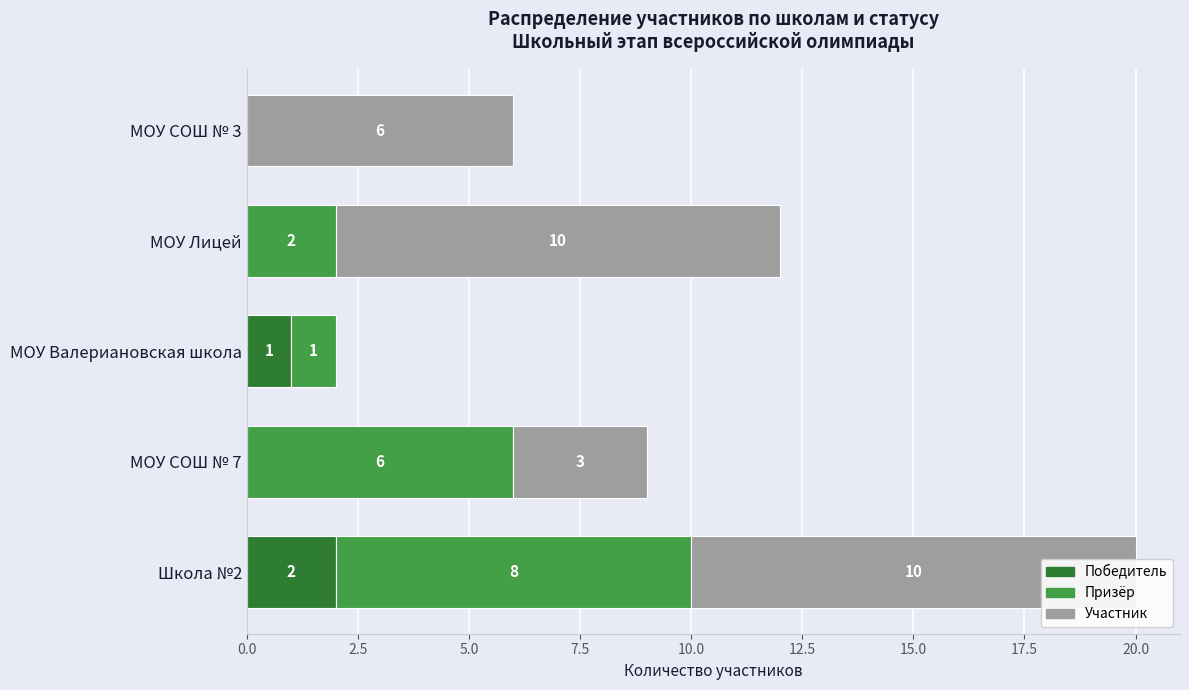

Rank the series by their maximum value, from highest to lowest.

Участник, Призёр, Победитель